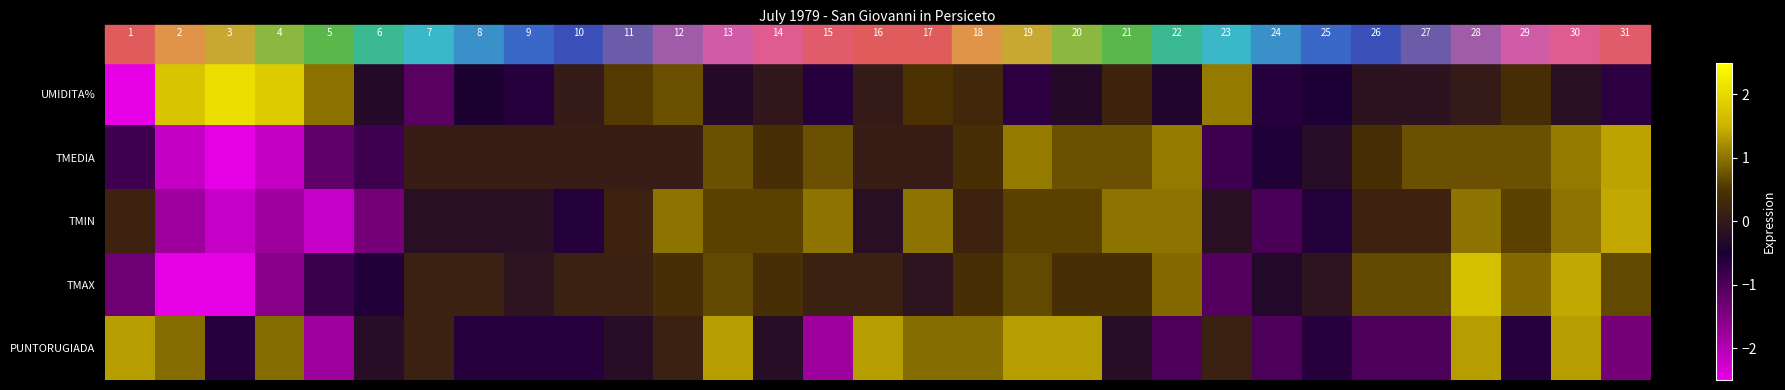

Count the number of categories in the chart.

31